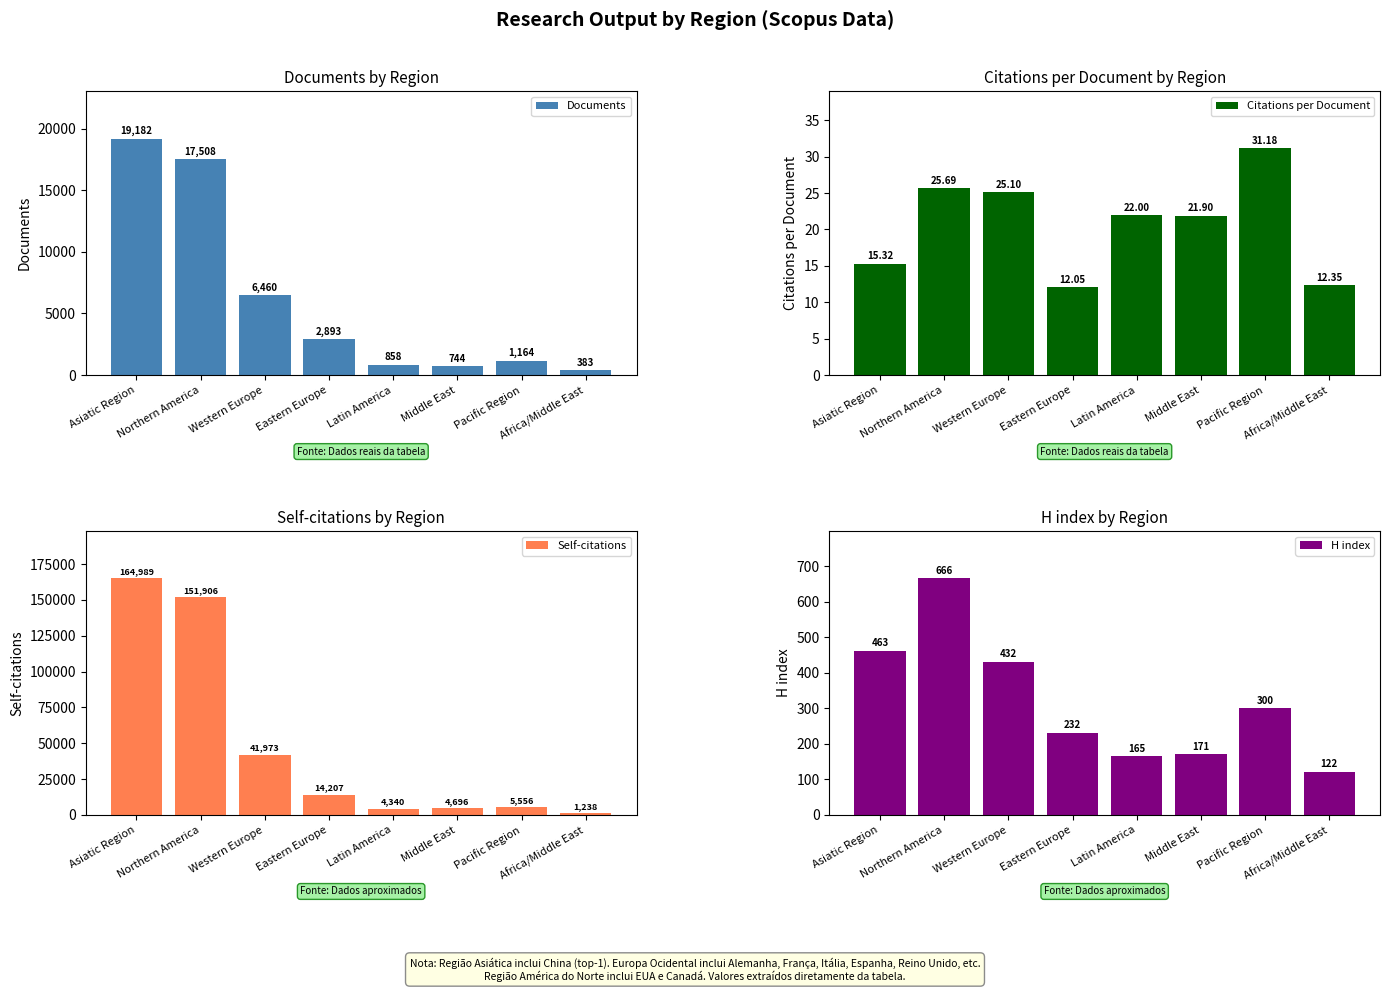

What is the label of the 6th bar from the left?

Middle East